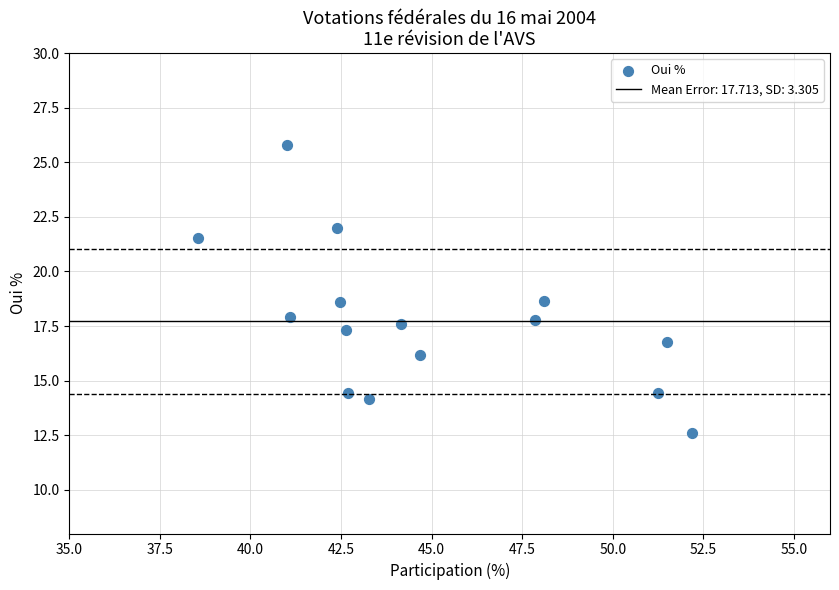

What is the range of X values (max minus min)?

13.6